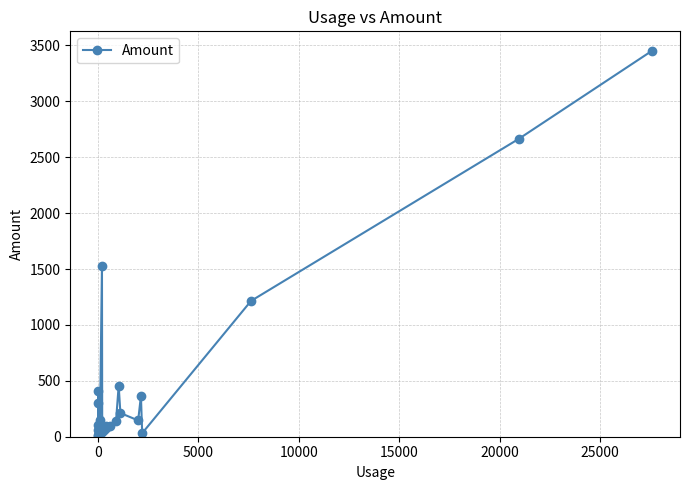

Is this an area chart (filled region under the line)?

No